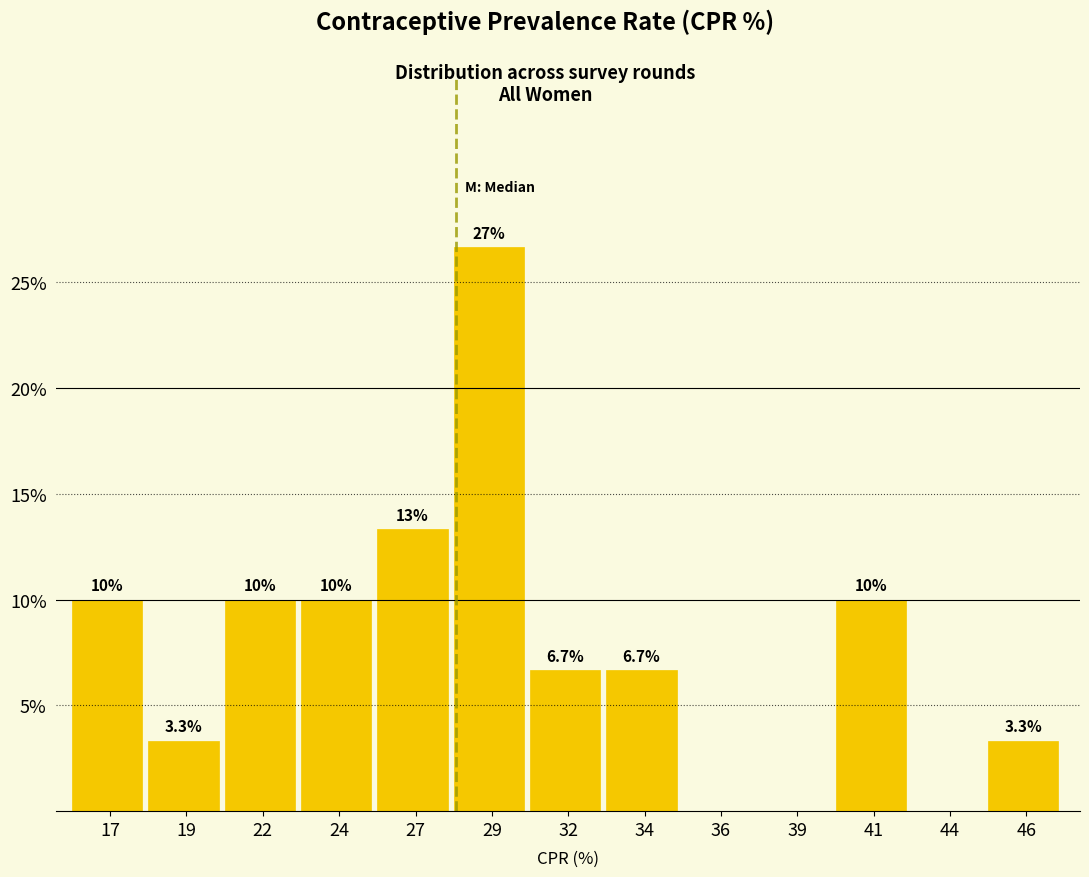

Reading left to right, transcribe all the data shown in this chart.

17=10.0	19=3.3	22=10.0	24=10.0	27=13.3	29=26.7	32=6.7	34=6.7	36=0.0	39=0.0	41=10.0	44=0.0	46=3.3